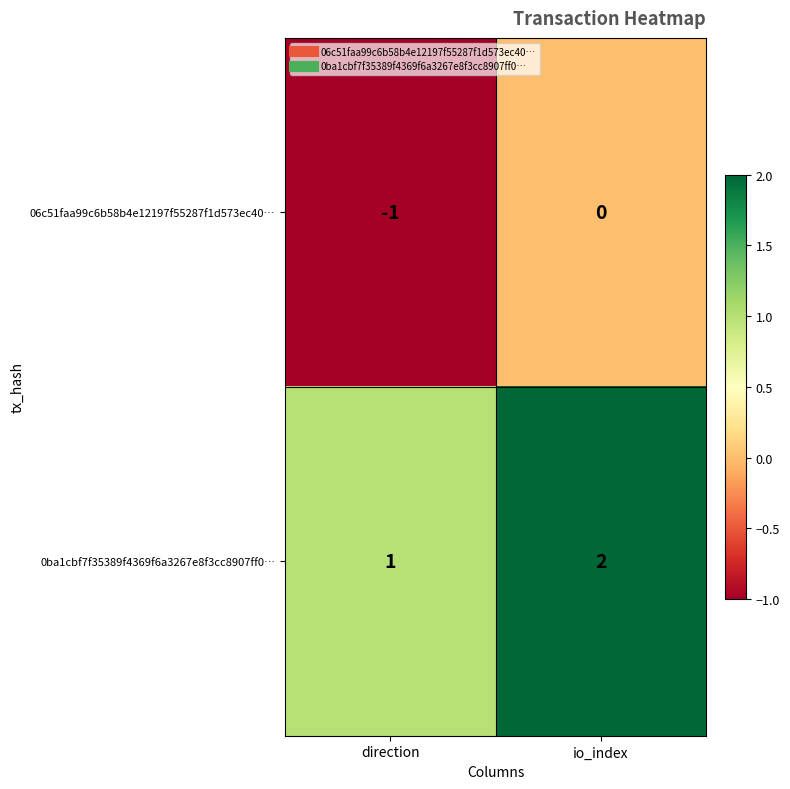

At which label does 0ba1cbf7f35389f4369f6a3267e8f3cc8907ff0… reach its peak?

io_index